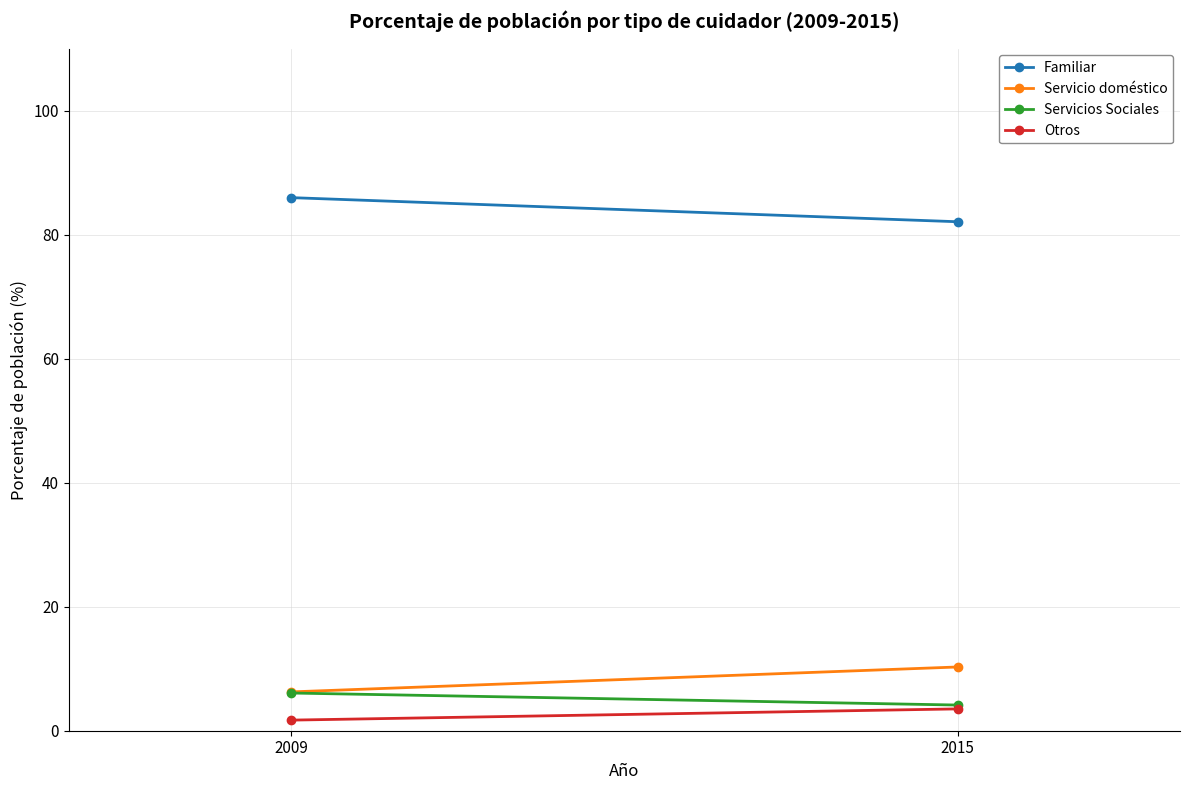

How many lines are shown in the chart?

4